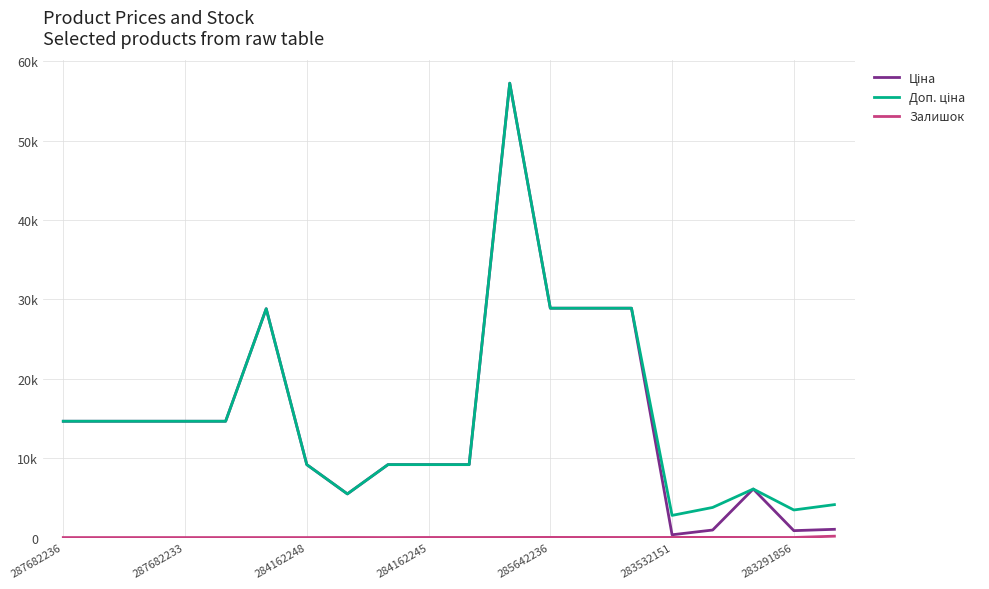

Does the chart have visible grid lines?

Yes